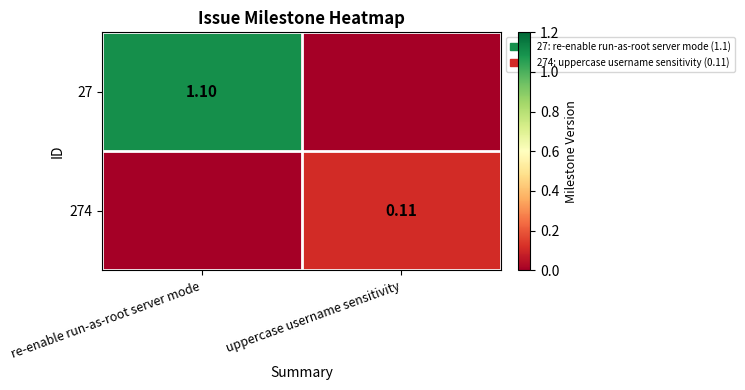

What is the greatest value displayed?

1.1